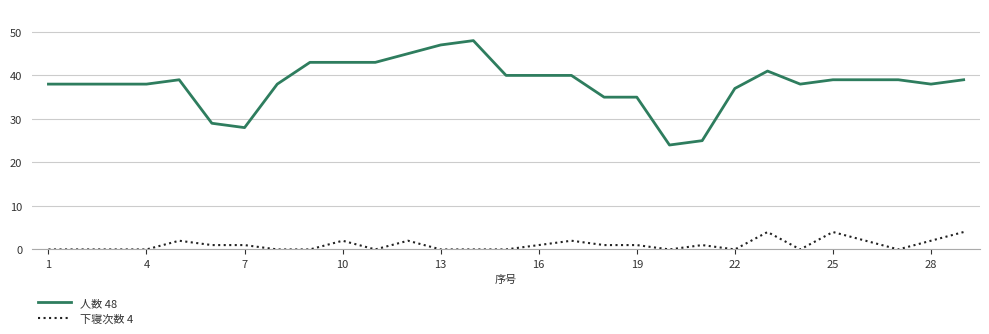

Rank the series by their average value, from highest to lowest.

人数 48, 下寝次数 4